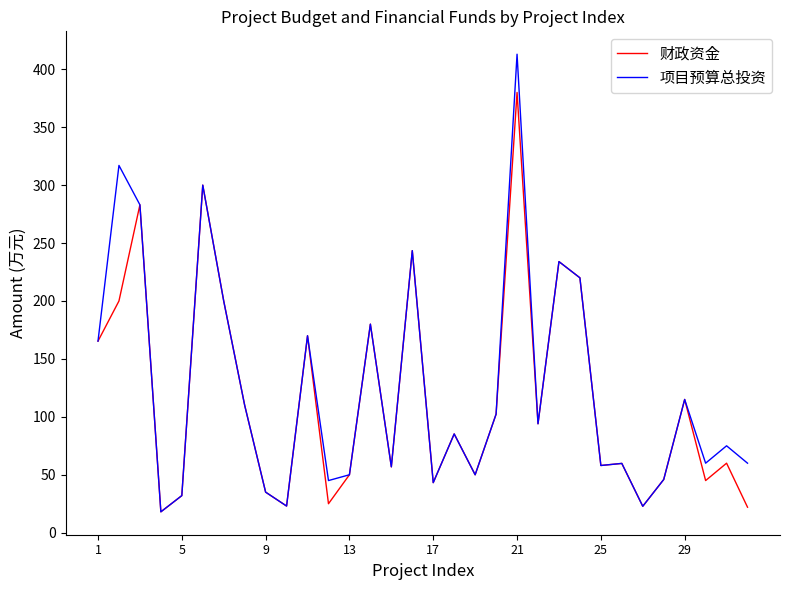

At how many categories does at least one series exceed 250?

4